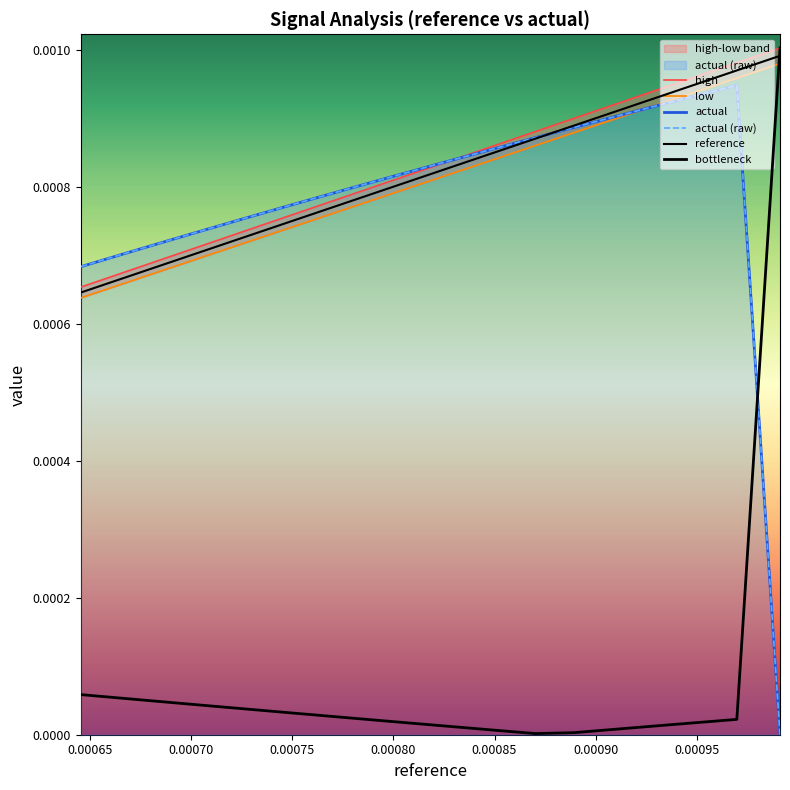

Which series has the widest spread of values?

actual